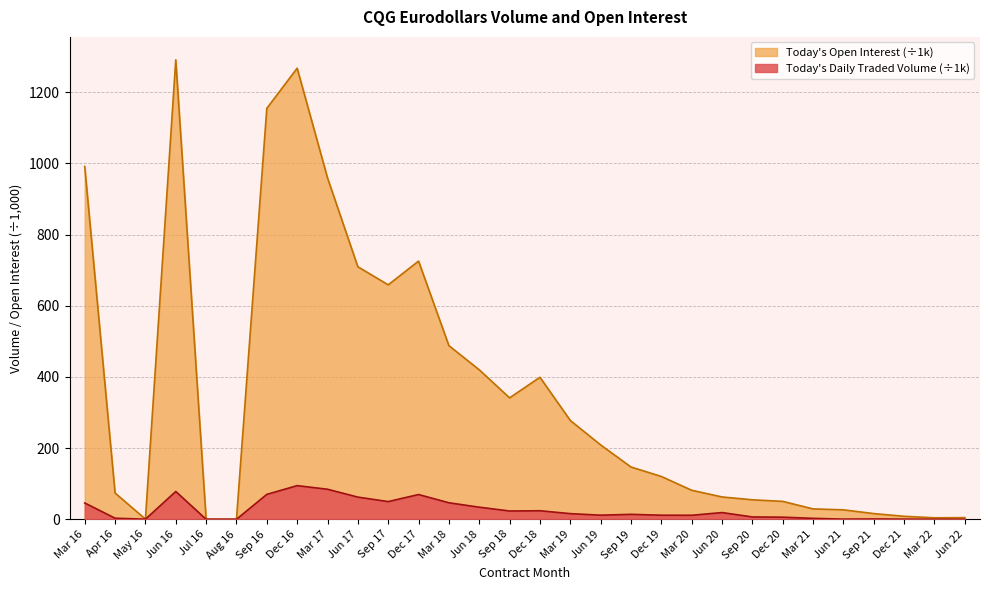

Does the chart have visible grid lines?

Yes